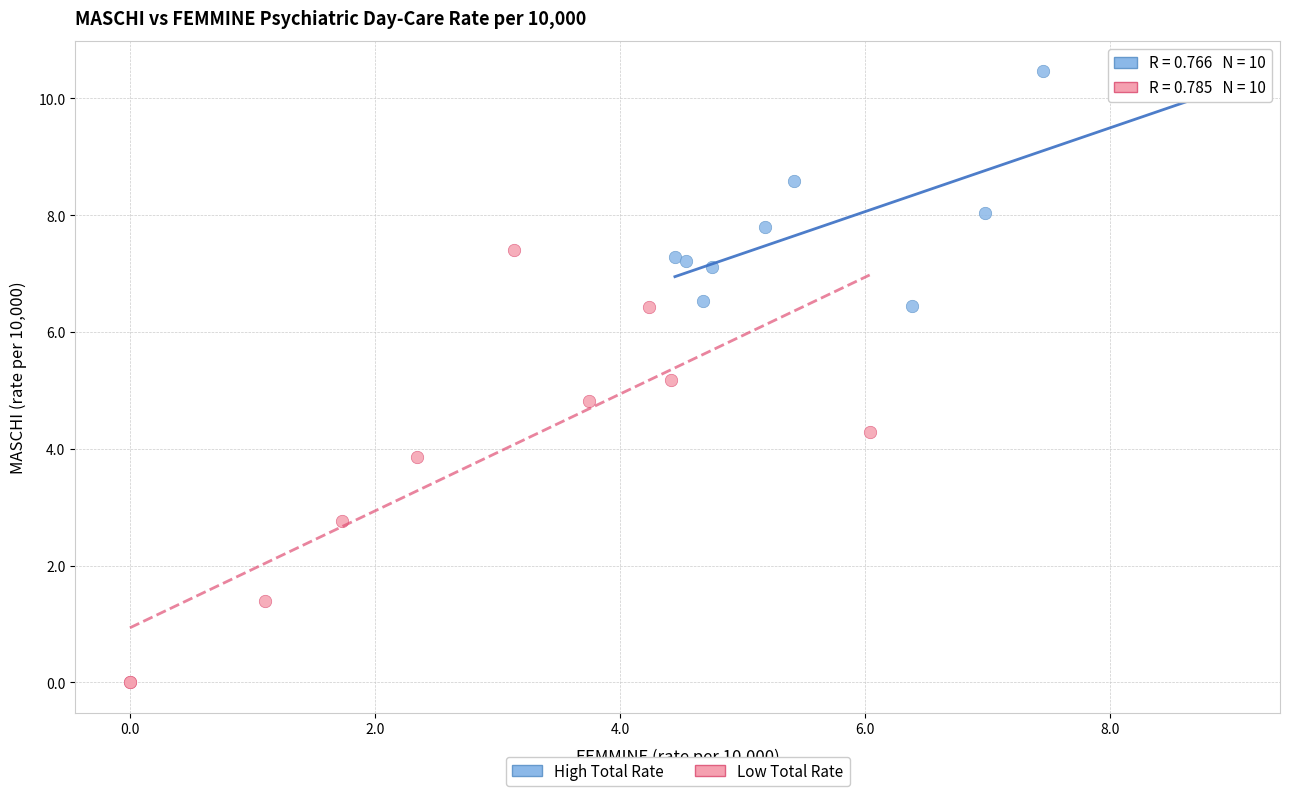

Which series has the widest spread of Y values?

Low Total Rate